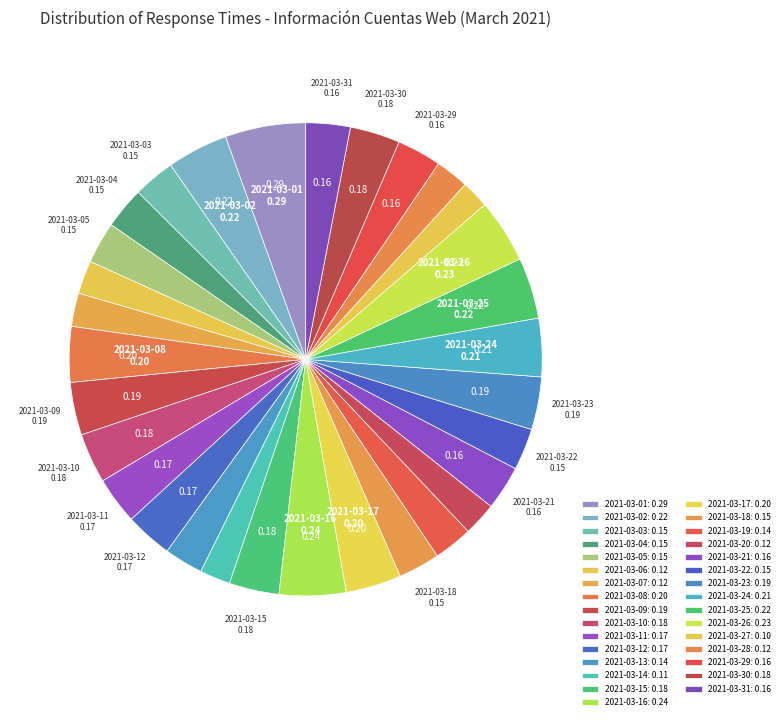

Does 2021-03-18 account for over 50% of the chart?

No